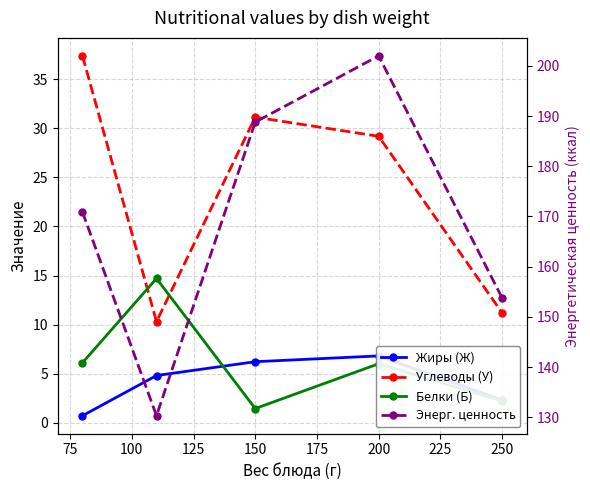

What is the value of the Жиры (Ж) point at the 2nd from the left?

4.8